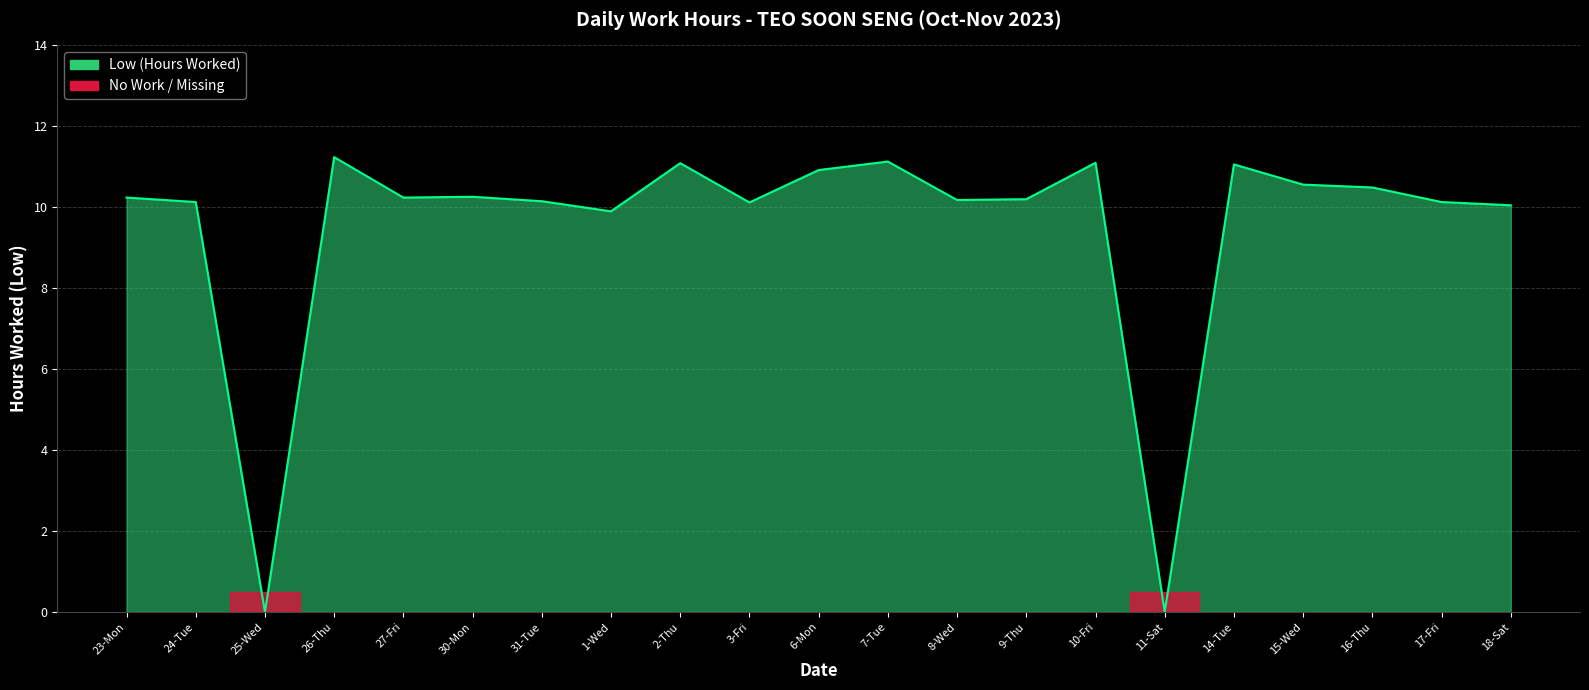

What position from the left is 30-Mon?

6